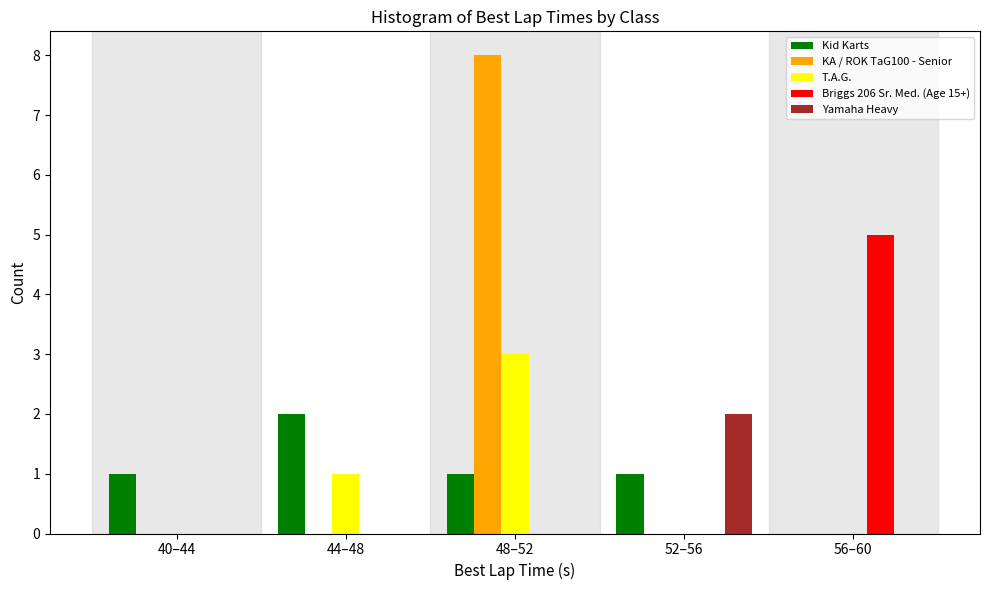

Reading left to right, extract all data points from this chart.

Kid Karts: 40–44=1	44–48=2	48–52=1	52–56=1	56–60=0
KA / ROK TaG100 - Senior: 40–44=0	44–48=0	48–52=8	52–56=0	56–60=0
T.A.G.: 40–44=0	44–48=1	48–52=3	52–56=0	56–60=0
Briggs 206 Sr. Med. (Age 15+): 40–44=0	44–48=0	48–52=0	52–56=0	56–60=5
Yamaha Heavy: 40–44=0	44–48=0	48–52=0	52–56=2	56–60=0